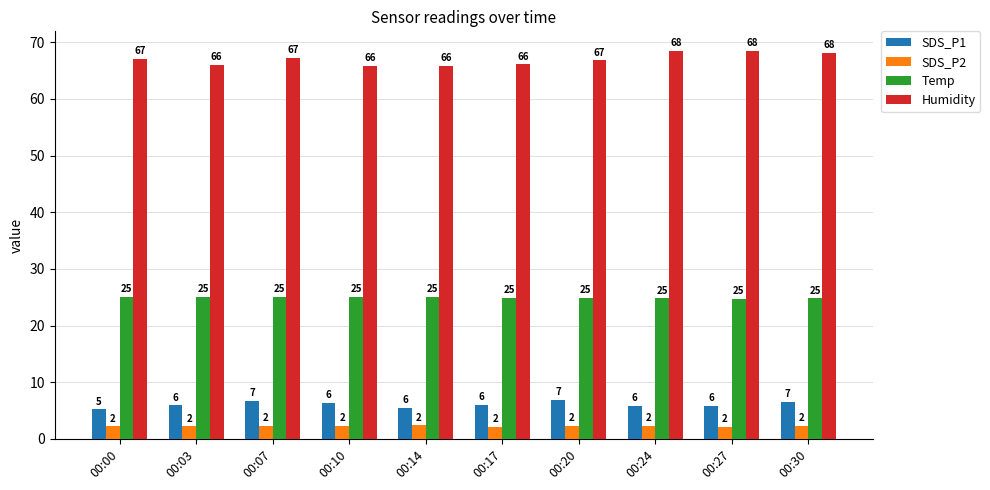

True or false: Humidity has a value of 98.1 at 00:00.

False